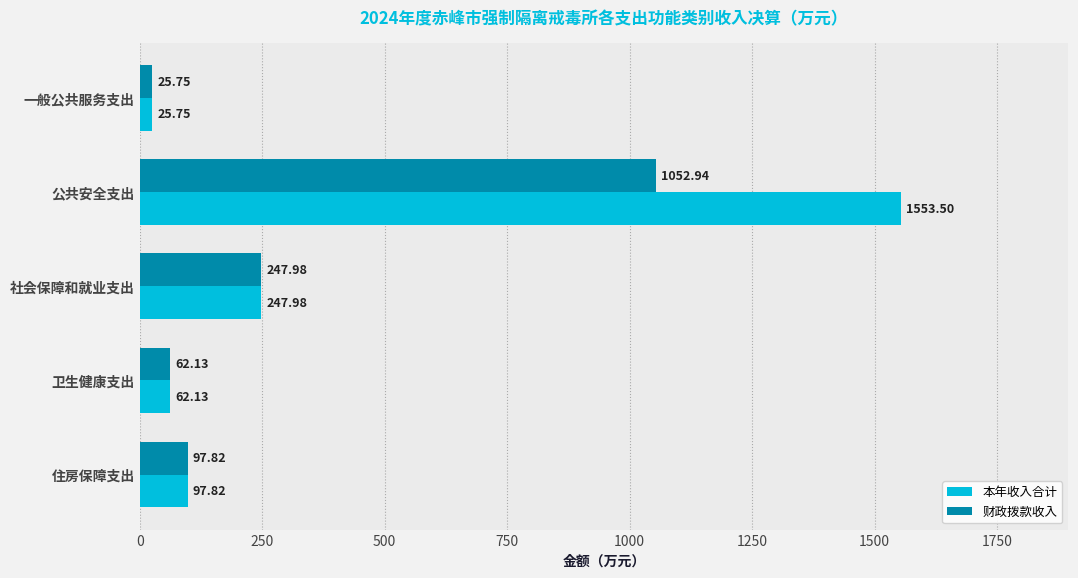

Which series has the largest range (max minus min)?

本年收入合计